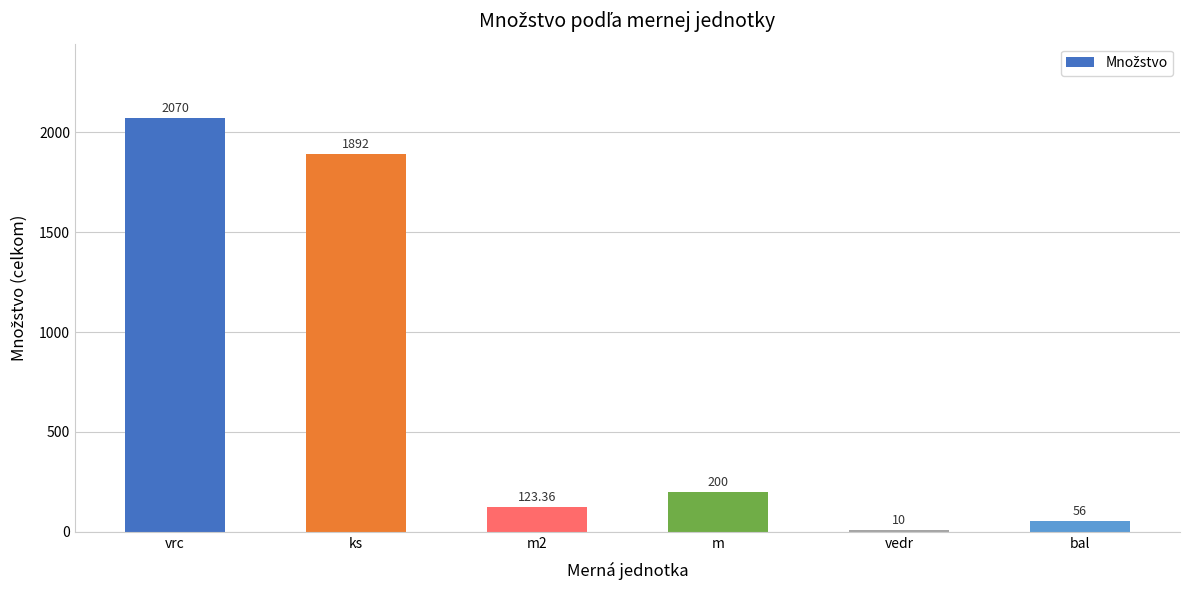

True or false: the data shows 106.3 at m.

False